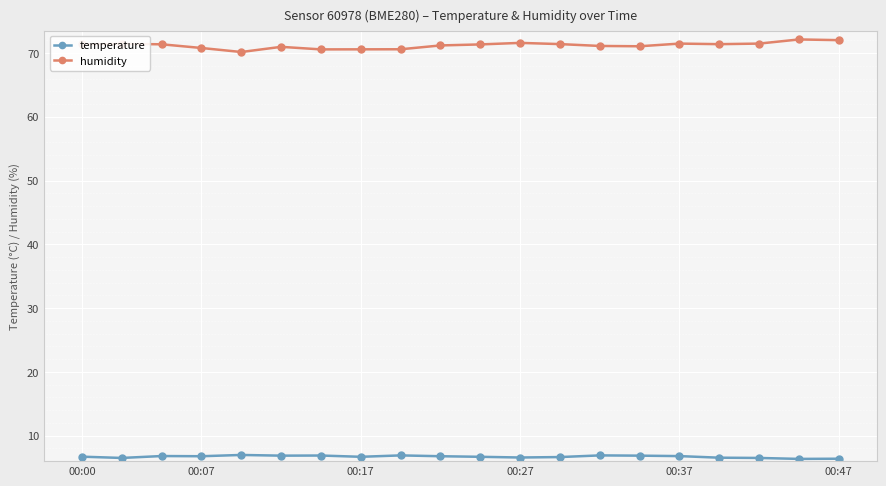

Rank the series by their average value, from lowest to highest.

temperature, humidity